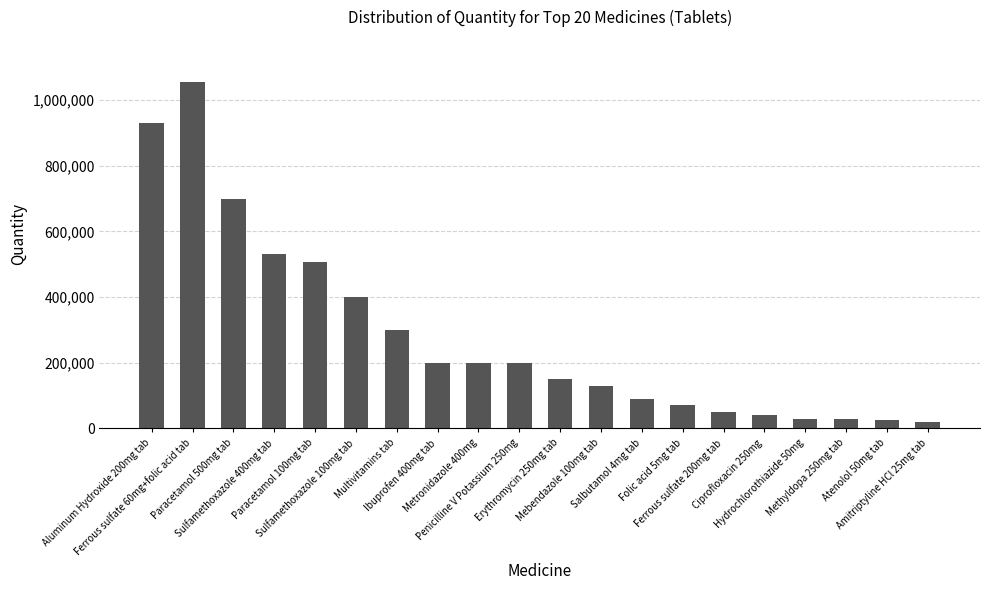

Between Amitriptyline HCl 25mg tab and Paracetamol 500mg tab, which is larger?

Paracetamol 500mg tab